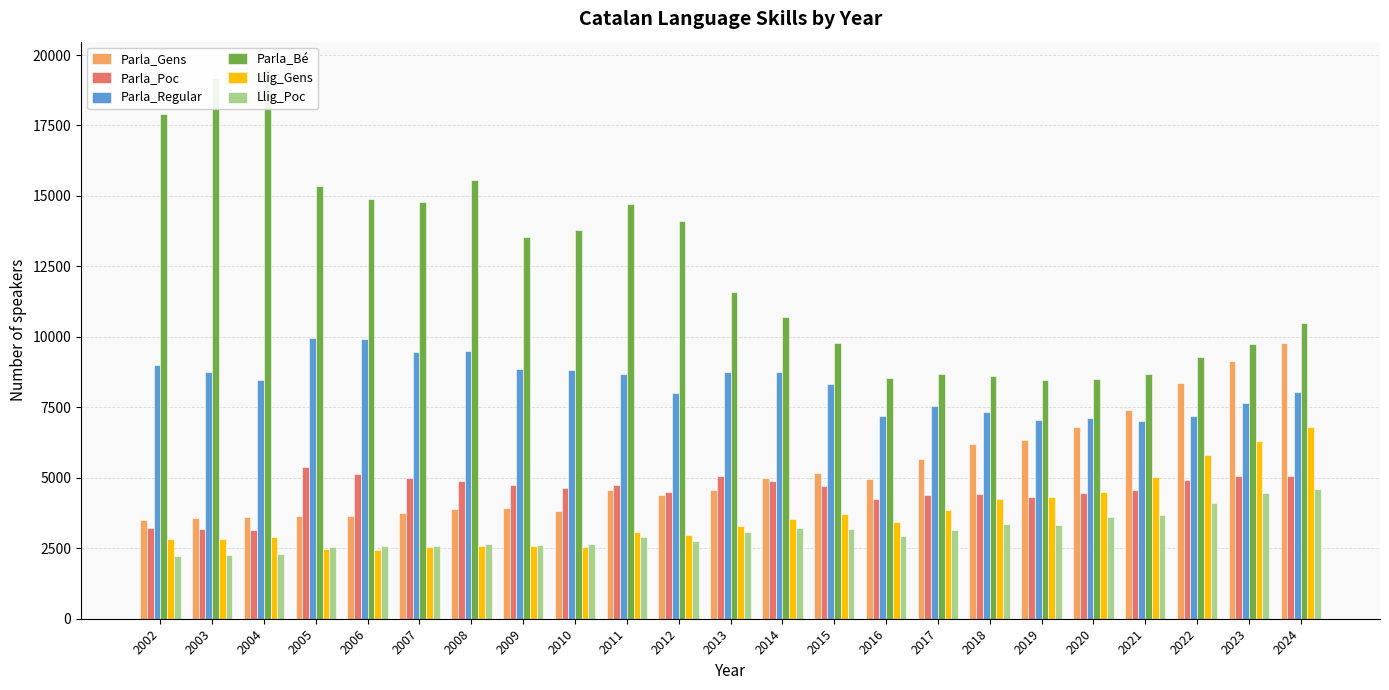

Reading left to right, list all the values displayed in this chart.

Parla_Gens: 2002=3518	2003=3566	2004=3600	2005=3661	2006=3640	2007=3738	2008=3899	2009=3911	2010=3835	2011=4573	2012=4399	2013=4581	2014=4996	2015=5180	2016=4941	2017=5665	2018=6211	2019=6337	2020=6794	2021=7410	2022=8346	2023=9157	2024=9782
Parla_Poc: 2002=3224	2003=3199	2004=3142	2005=5389	2006=5135	2007=4991	2008=4898	2009=4740	2010=4641	2011=4755	2012=4495	2013=5048	2014=4897	2015=4722	2016=4236	2017=4382	2018=4440	2019=4323	2020=4450	2021=4573	2022=4909	2023=5052	2024=5062
Parla_Regular: 2002=9013	2003=8742	2004=8472	2005=9967	2006=9935	2007=9478	2008=9486	2009=8844	2010=8836	2011=8690	2012=8019	2013=8771	2014=8760	2015=8319	2016=7184	2017=7552	2018=7336	2019=7046	2020=7109	2021=7025	2022=7202	2023=7654	2024=8048
Parla_Bé: 2002=17892	2003=19184	2004=19499	2005=15362	2006=14906	2007=14789	2008=15574	2009=13553	2010=13797	2011=14725	2012=14120	2013=11596	2014=10712	2015=9779	2016=8551	2017=8691	2018=8622	2019=8472	2020=8489	2021=8677	2022=9279	2023=9757	2024=10496
Llig_Gens: 2002=2835	2003=2839	2004=2895	2005=2465	2006=2442	2007=2539	2008=2569	2009=2592	2010=2549	2011=3081	2012=2966	2013=3298	2014=3527	2015=3704	2016=3418	2017=3869	2018=4241	2019=4321	2020=4502	2021=5042	2022=5809	2023=6311	2024=6812
Llig_Poc: 2002=2230	2003=2273	2004=2304	2005=2529	2006=2592	2007=2580	2008=2665	2009=2615	2010=2656	2011=2884	2012=2741	2013=3073	2014=3213	2015=3187	2016=2923	2017=3137	2018=3347	2019=3312	2020=3593	2021=3684	2022=4093	2023=4454	2024=4601